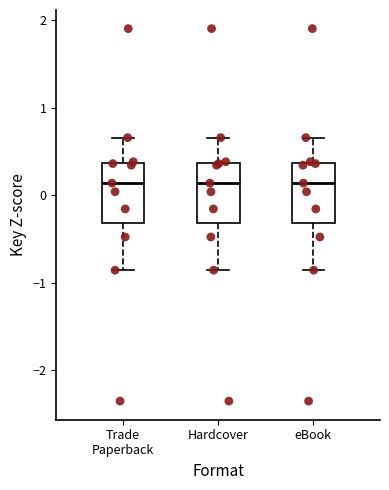

Reading left to right, read every box against the y-axis: the position of its median line, the range the box covers, and the ends of its whiskers. The values are not printed on the chart, so give them approximately, as read against the axis.

Trade Paperback: median 0.1, box -0.3 to 0.4, whiskers -0.9 to 0.7
Hardcover: median 0.1, box -0.3 to 0.4, whiskers -0.9 to 0.7
eBook: median 0.1, box -0.3 to 0.4, whiskers -0.9 to 0.7